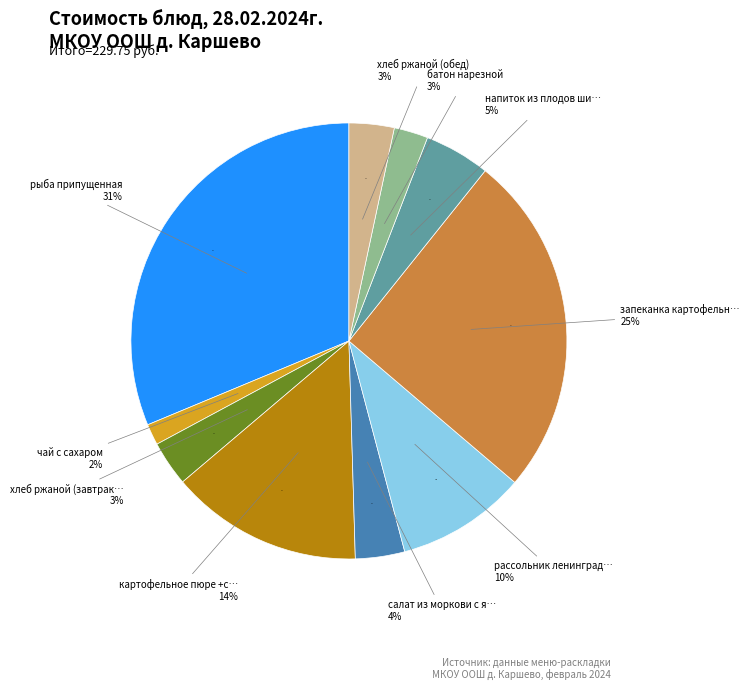

Combined, do картофельное пюре +свекольное пюре and чай с сахаром account for over 50%?

No